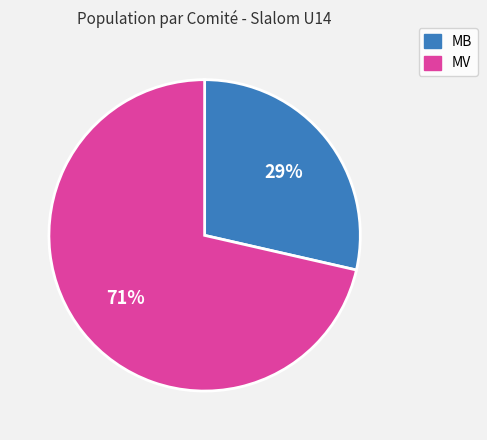

What is the largest slice in the pie chart?

MV